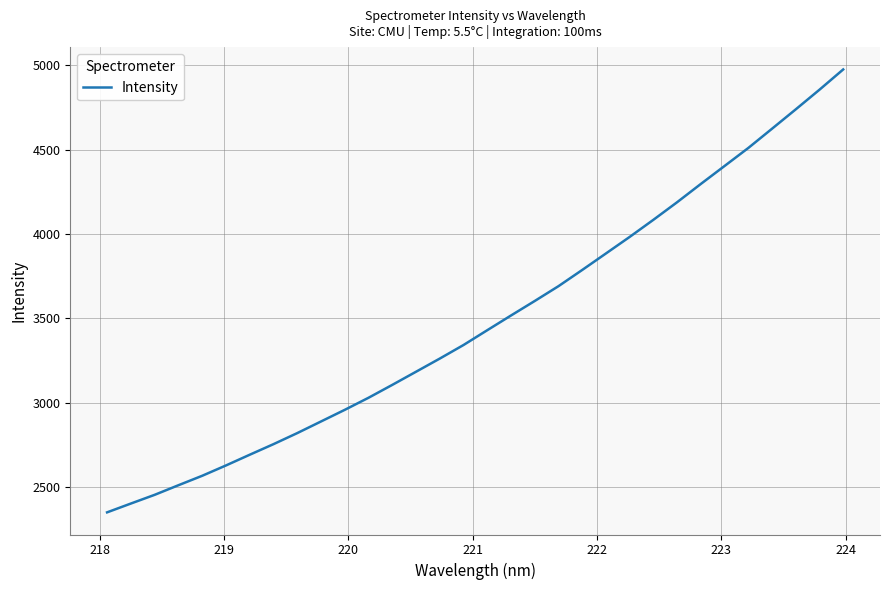

What is the maximum value shown in the chart?

4974.5